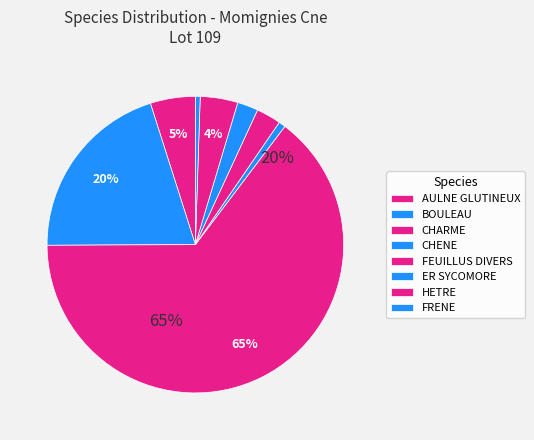

To the nearest percent, what is the combined percentage of AULNE GLUTINEUX and HETRE?

9%